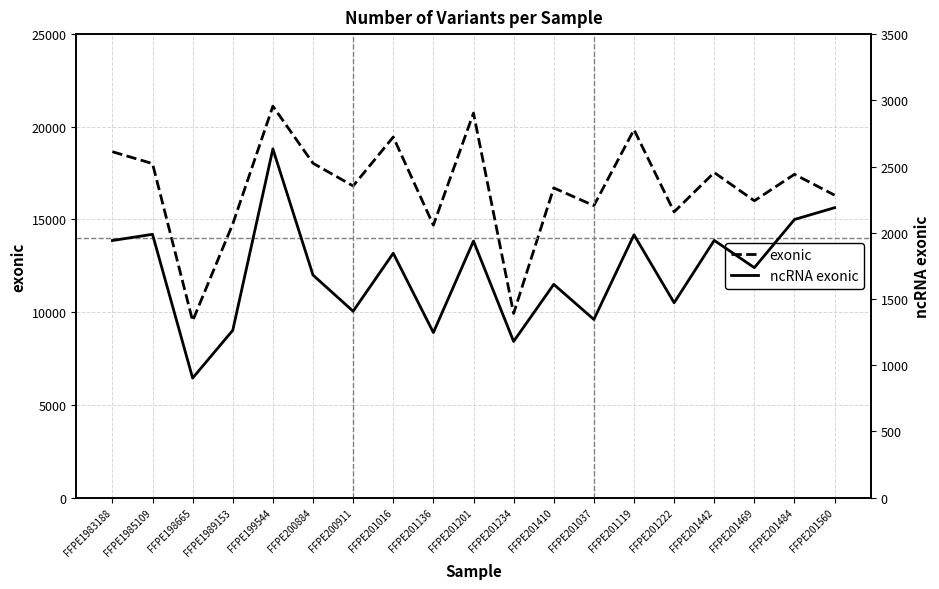

Rank the categories by exonic value from lowest to highest.

FFPE198665, FFPE201234, FFPE201136, FFPE1989153, FFPE201222, FFPE201037, FFPE201469, FFPE201560, FFPE201410, FFPE200911, FFPE201484, FFPE201442, FFPE1985109, FFPE200884, FFPE1983188, FFPE201016, FFPE201119, FFPE201201, FFPE199544